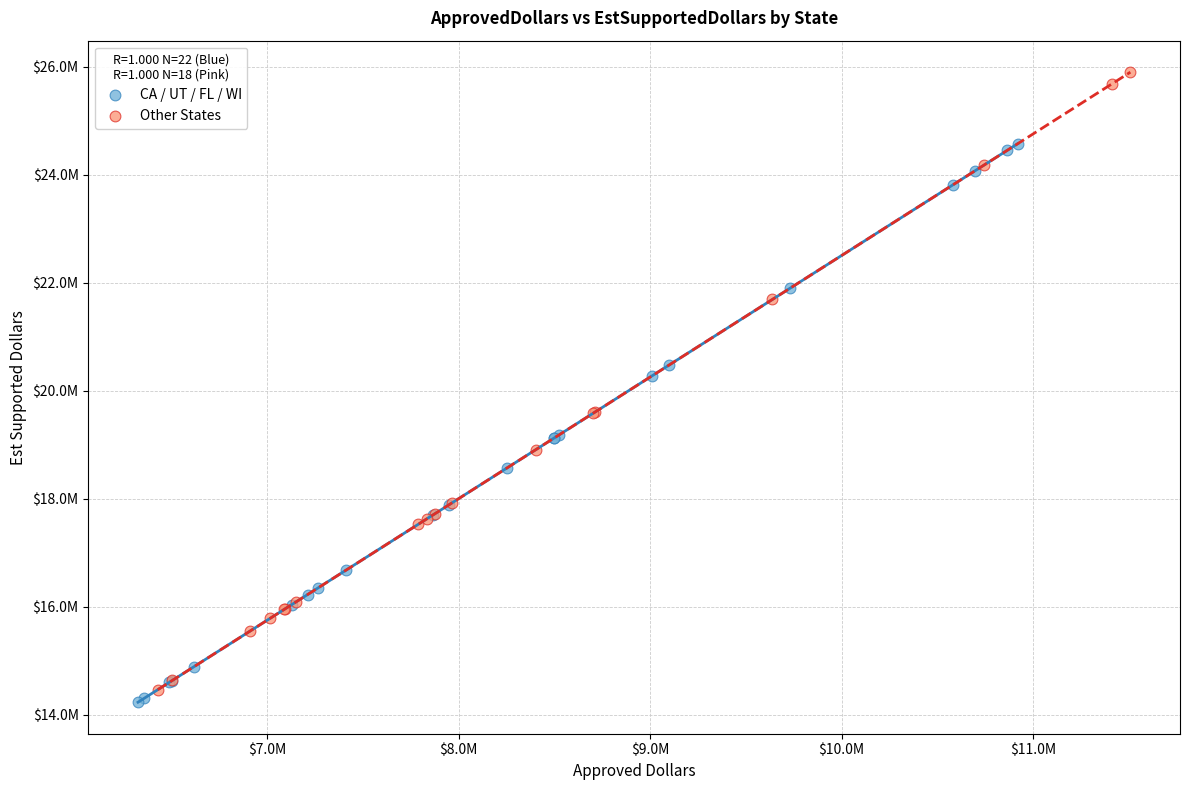

What are all the series names shown in the legend?

CA / UT / FL / WI, Other States